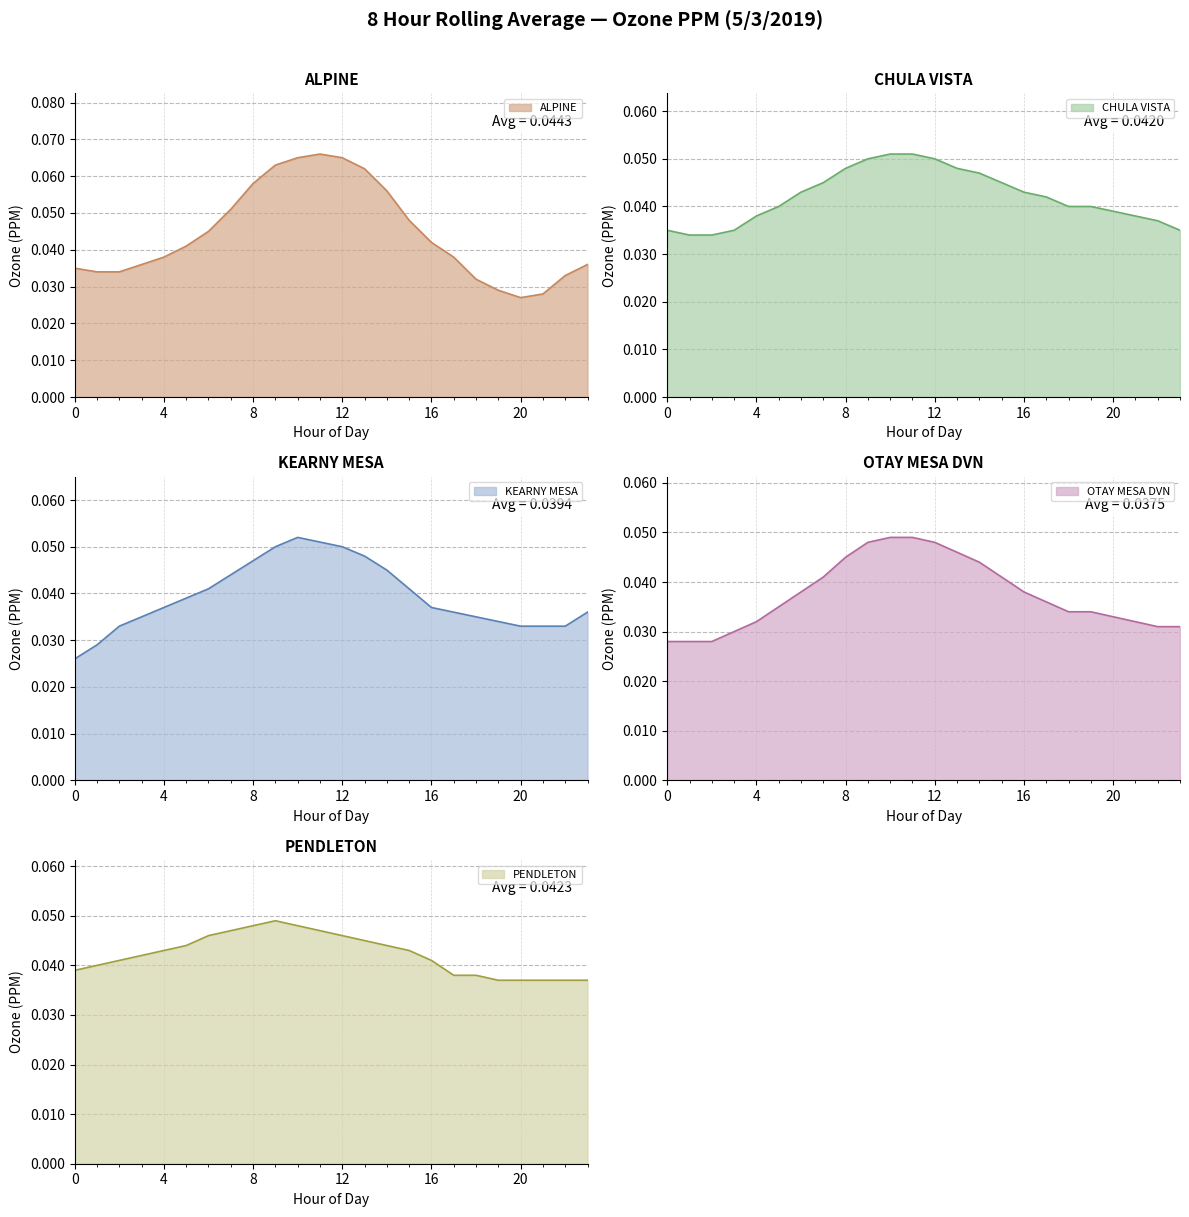

Rank the series at 3 from highest to lowest value.

PENDLETON, ALPINE, CHULA VISTA, KEARNY MESA, OTAY MESA DVN